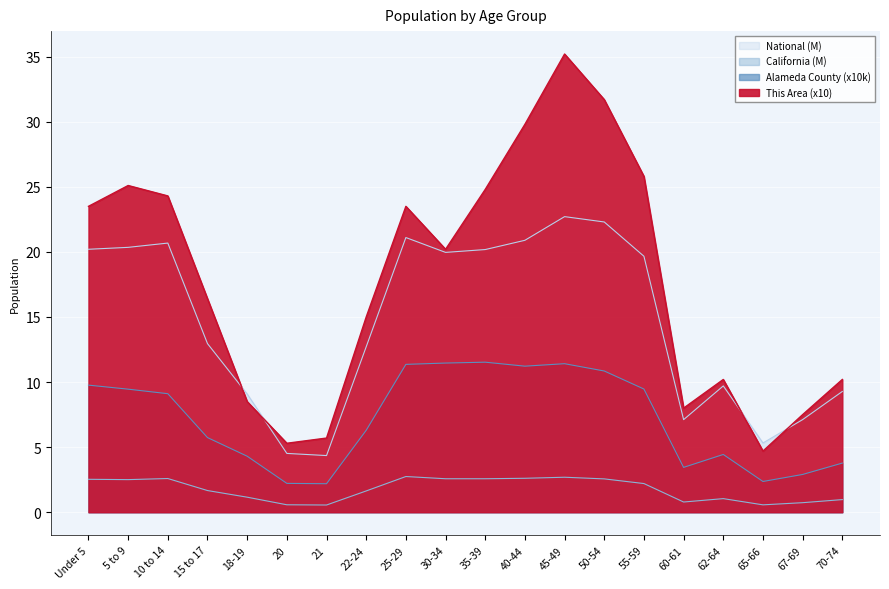

What is the total value across all series at 5 to 9?

57.4